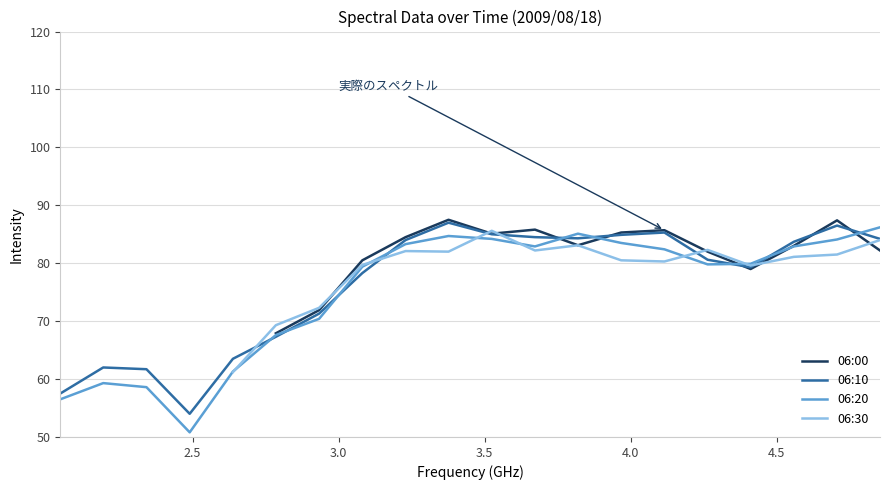

What is the highest value of the 06:20 series?

86.2